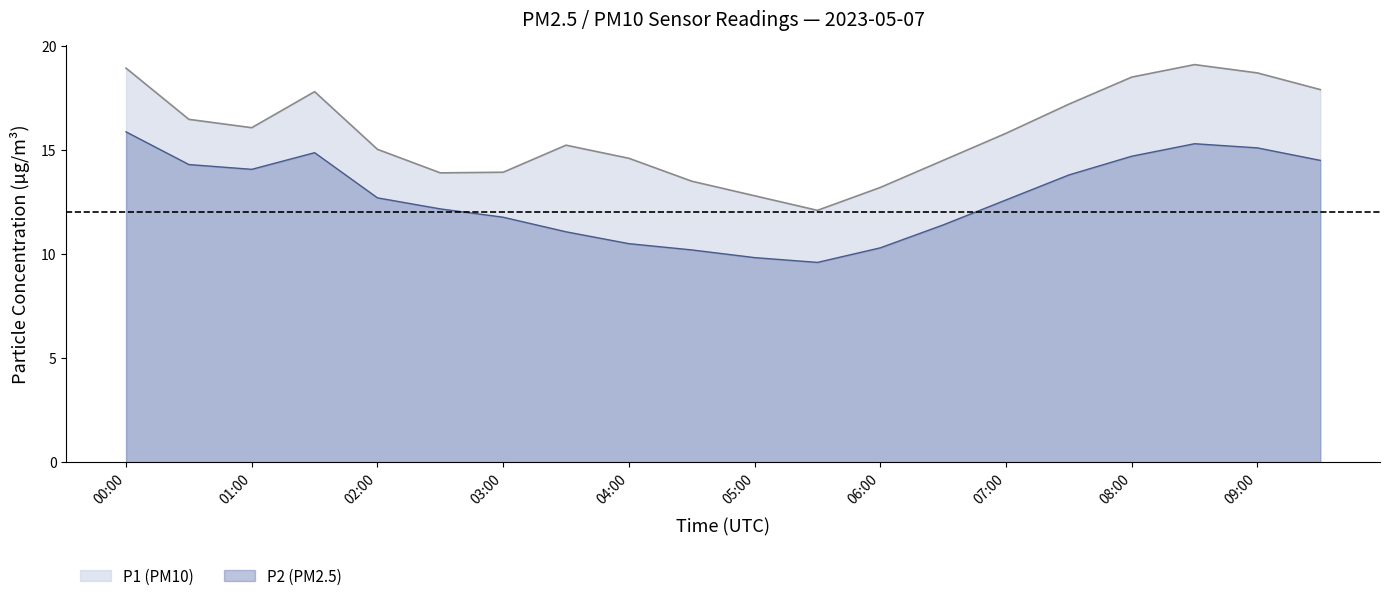

Reading right to left, list all the values displayed in this chart.

P1: 09:30=17.9	09:00=18.7	08:30=19.1	08:00=18.5	07:30=17.2	07:00=15.8	06:30=14.5	06:00=13.2	05:30=12.1	05:00=12.8	04:30=13.5	04:00=14.6	03:30=15.2	03:00=13.9	02:30=13.9	02:00=15.0	01:30=17.8	01:00=16.1	00:30=16.5	00:00=18.9
P2: 09:30=14.5	09:00=15.1	08:30=15.3	08:00=14.7	07:30=13.8	07:00=12.6	06:30=11.4	06:00=10.3	05:30=9.6	05:00=9.8	04:30=10.2	04:00=10.5	03:30=11.1	03:00=11.8	02:30=12.2	02:00=12.7	01:30=14.9	01:00=14.1	00:30=14.3	00:00=15.9